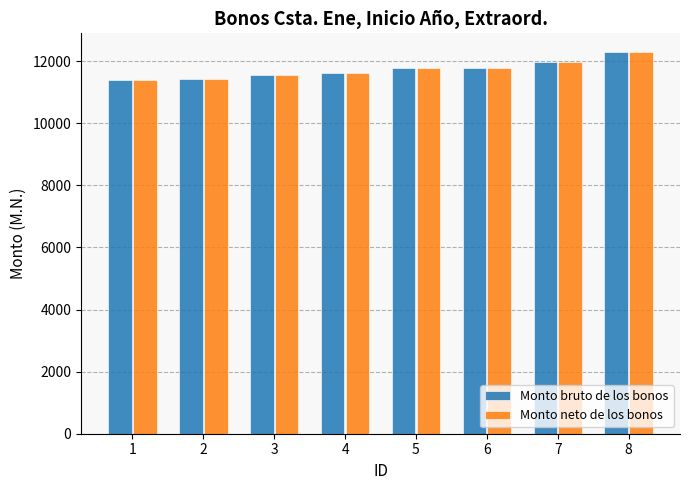

What is the lowest value of the Monto neto de los bonos series?

11393.6